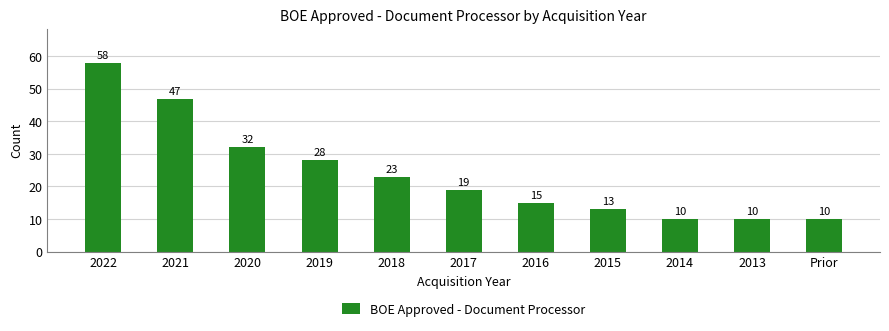

Which has a higher value, 2019 or Prior?

2019